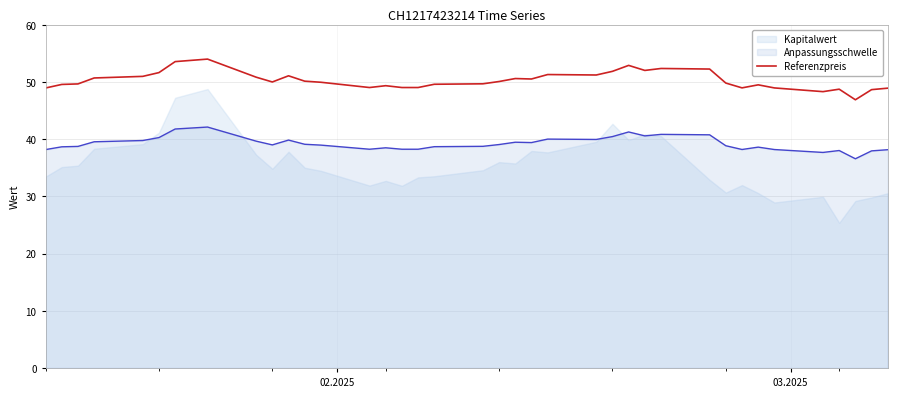

True or false: Anpassungsschwelle and Referenzpreis intersect in this chart.

False